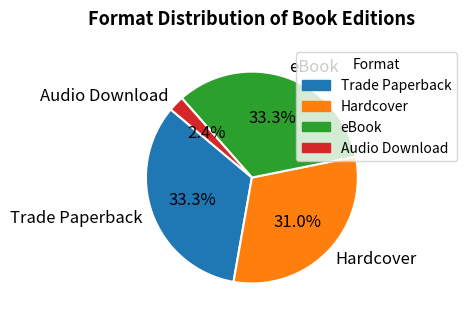

To the nearest percent, what is the difference between the eBook and Hardcover slice percentages?

2%